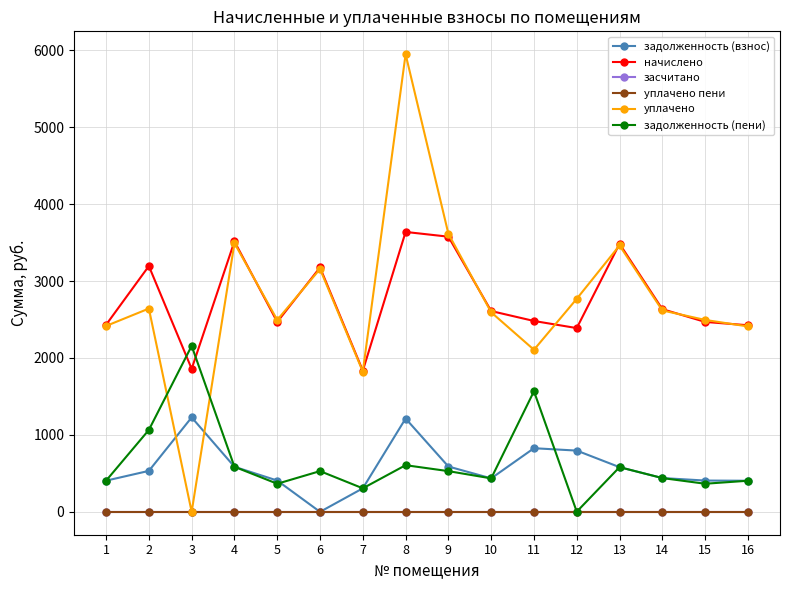

Which has a higher value, 11 or 9?

11